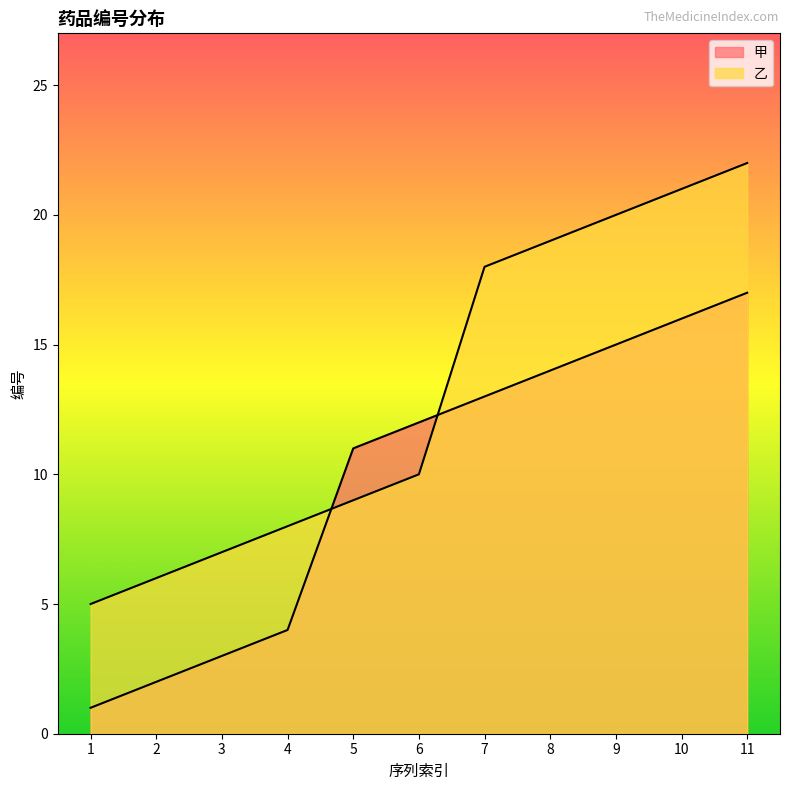

Between which two adjacent categories do 甲 and 乙 first intersect?

4 and 5